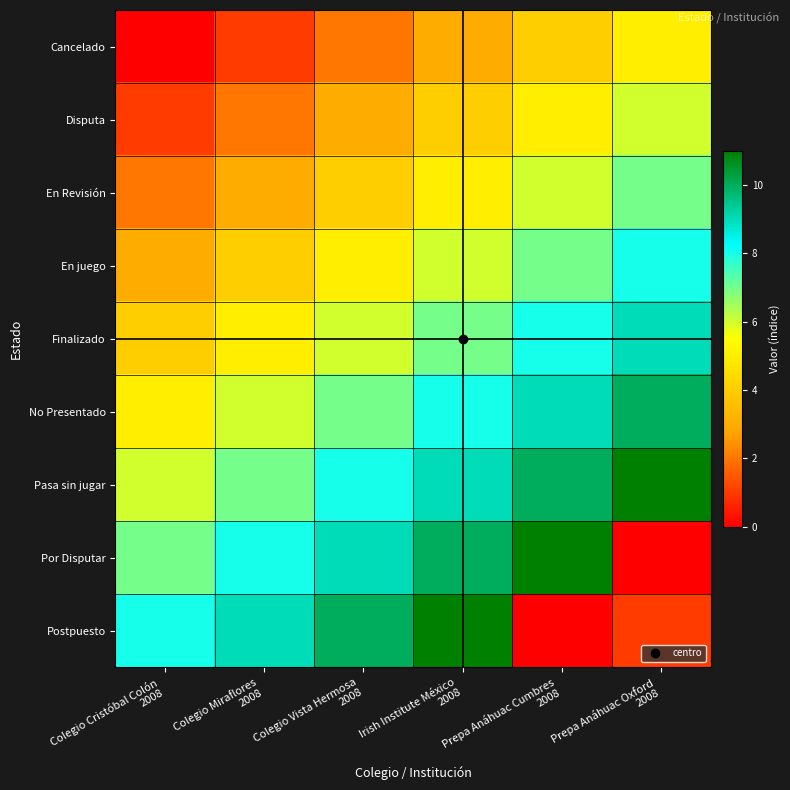

How many data points does each series have?

6